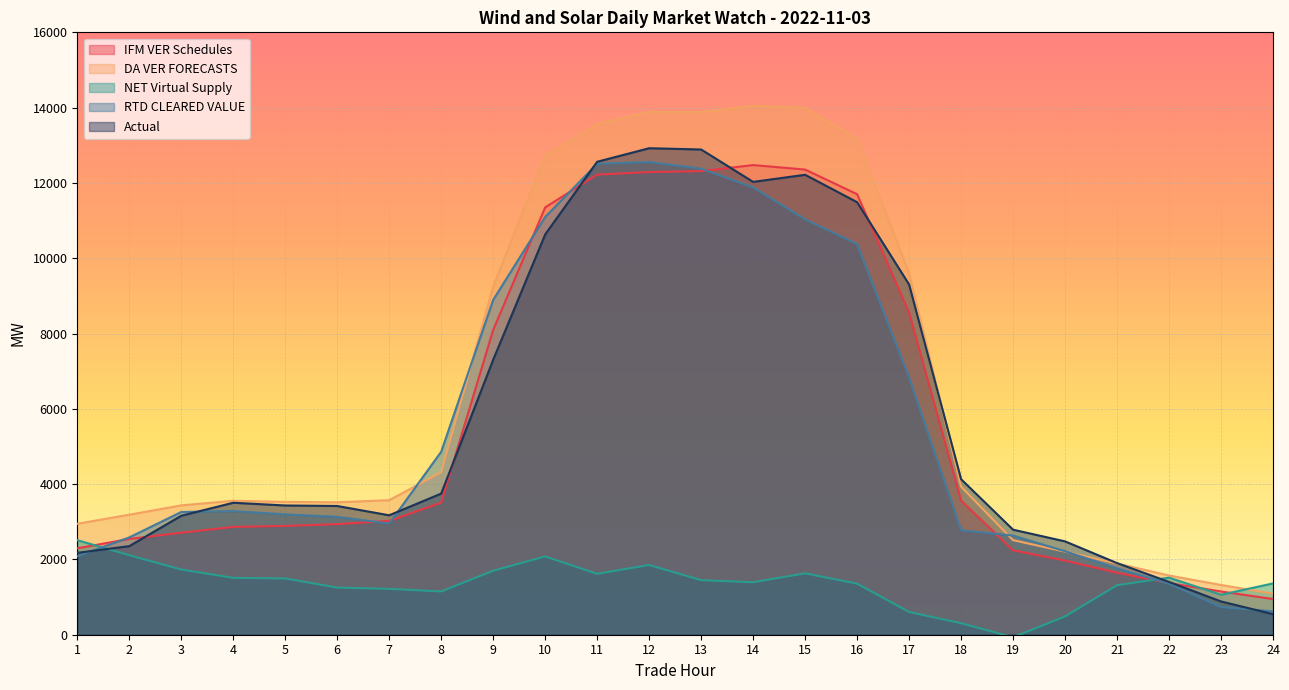

List the series in order of their peak value, highest first.

DA VER FORECASTS, Actual, RTD CLEARED VALUE, IFM VER Schedules, NET Virtual Supply